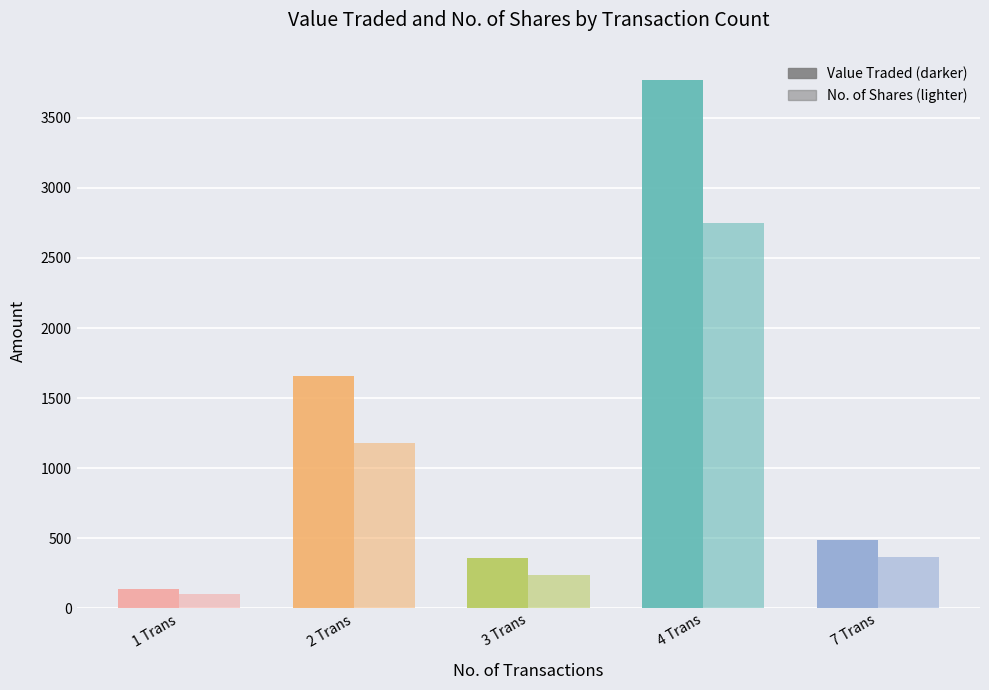

How many groups of bars are there?

5